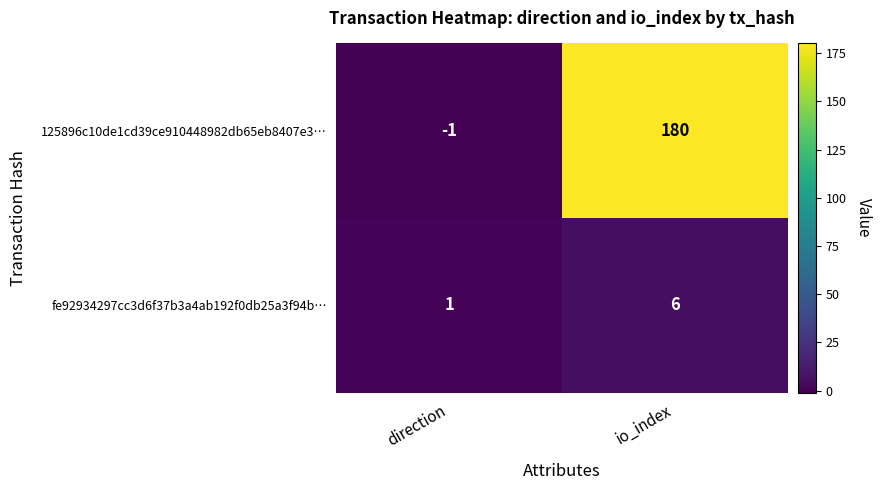

Rank the series by their maximum value, from lowest to highest.

fe92934297cc3d6f37b3a4ab192f0db25a3f94b…, 125896c10de1cd39ce910448982db65eb8407e3…